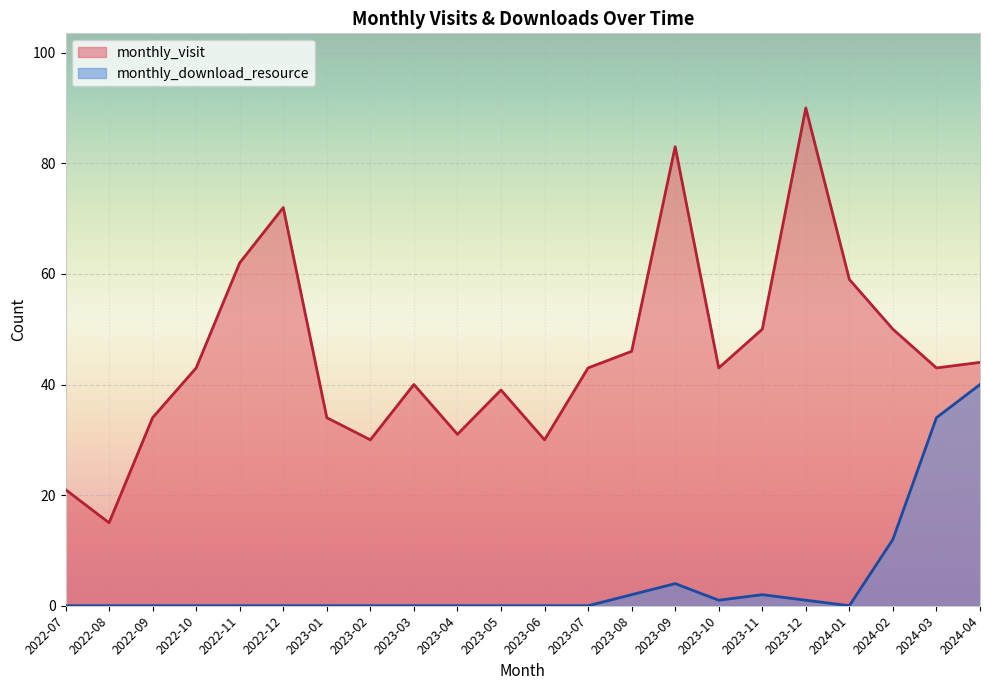

Reading left to right, transcribe all the data shown in this chart.

monthly_visit: 21	15	34	43	62	72	34	30	40	31	39	30	43	46	83	43	50	90	59	50	43	44
monthly_download_resource: 0	0	0	0	0	0	0	0	0	0	0	0	0	2	4	1	2	1	0	12	34	40